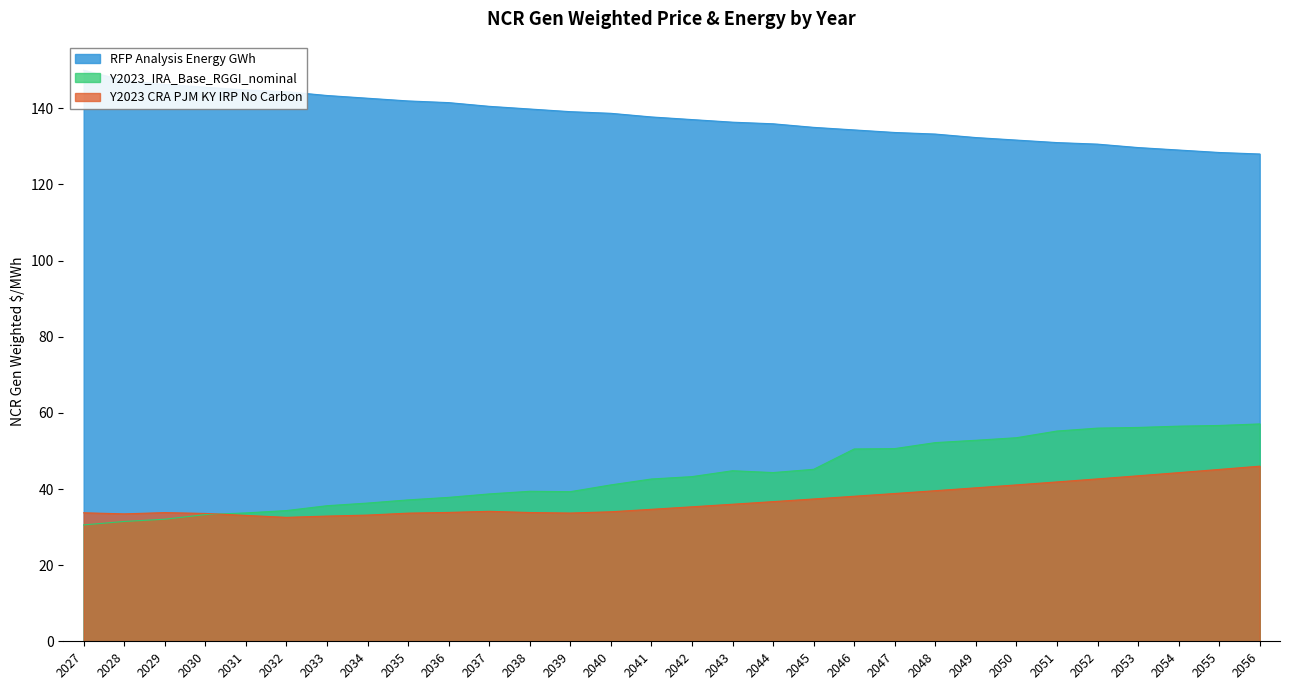

Read the Y2023 CRA PJM KY IRP No Carbon value at 2029.

33.8